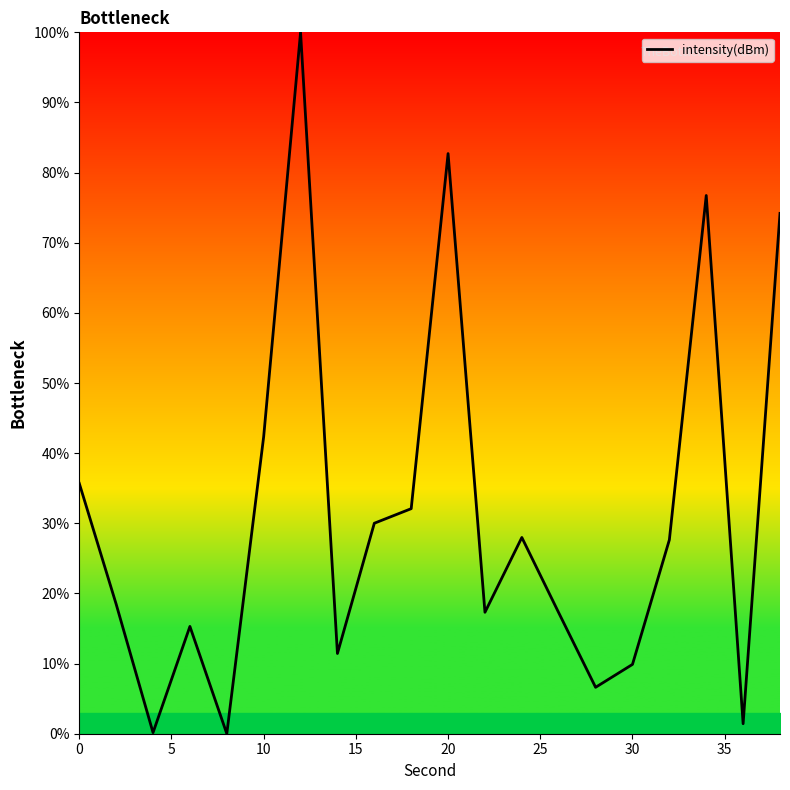

What is the greatest value displayed?

100.0